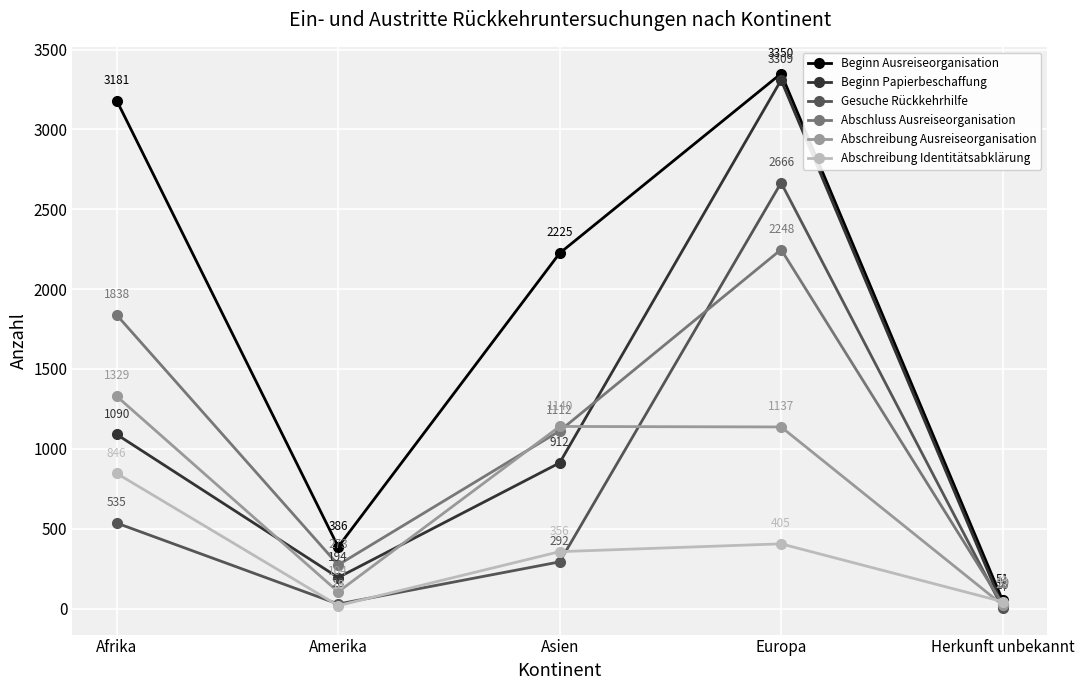

Is the value of Beginn Ausreiseorganisation at Afrika greater than the value of Gesuche Rückkehrhilfe at Amerika?

Yes